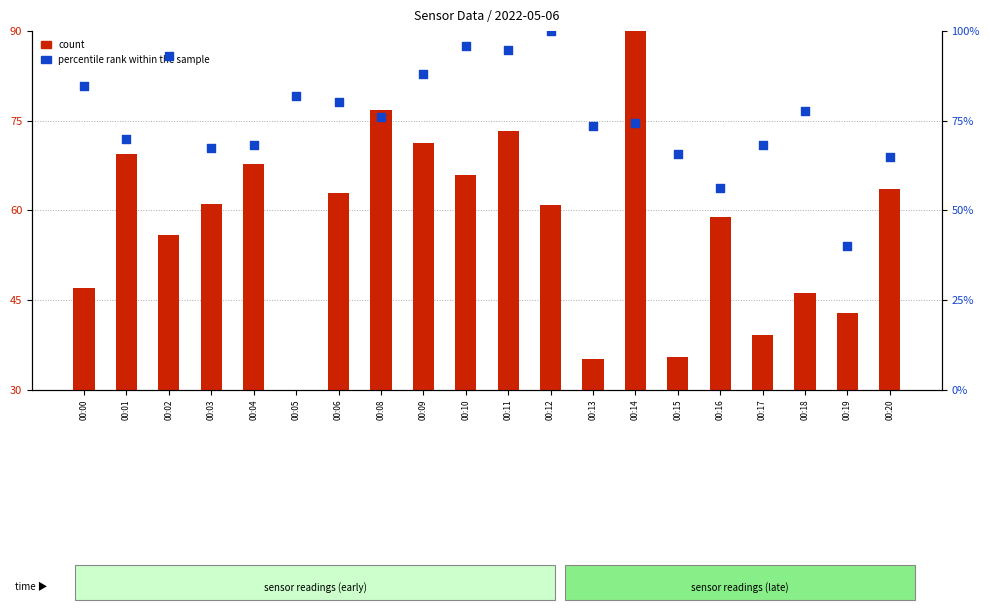

Which series contains the highest Y value?

percentile rank within the sample